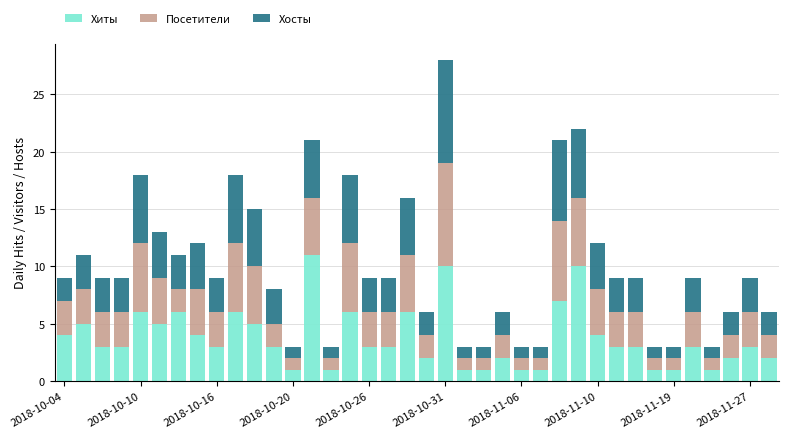

What is the average value of the Хиты series?

4